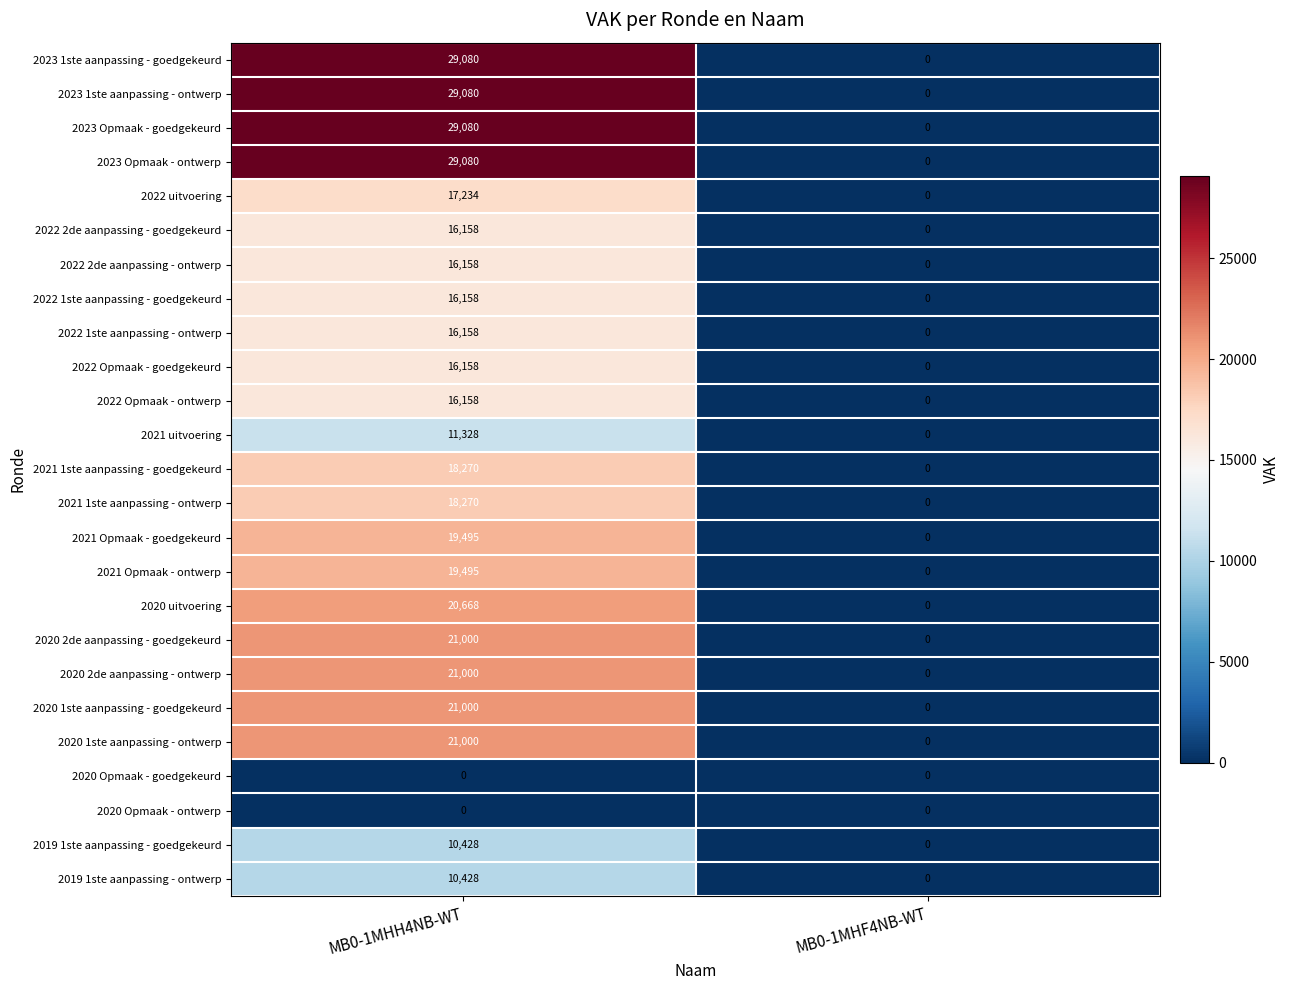

Which category has the highest value across all series?

MB0-1MHH4NB-WT